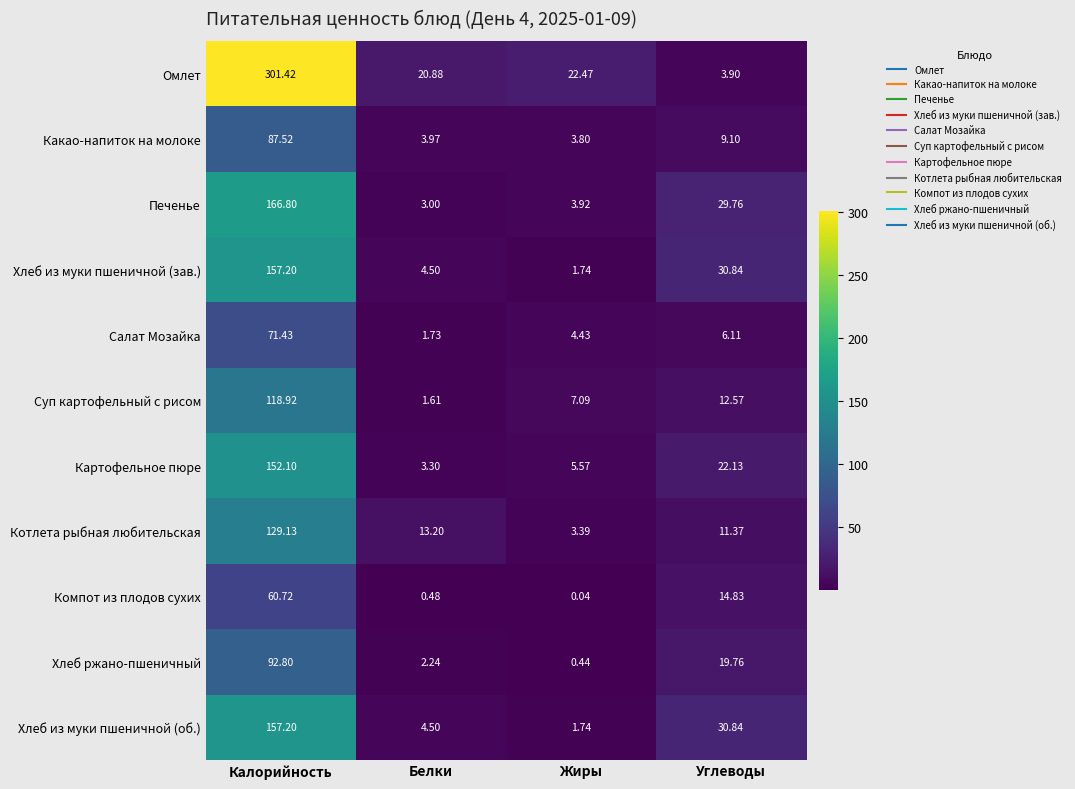

At which category is the sum across all series the highest?

Калорийность